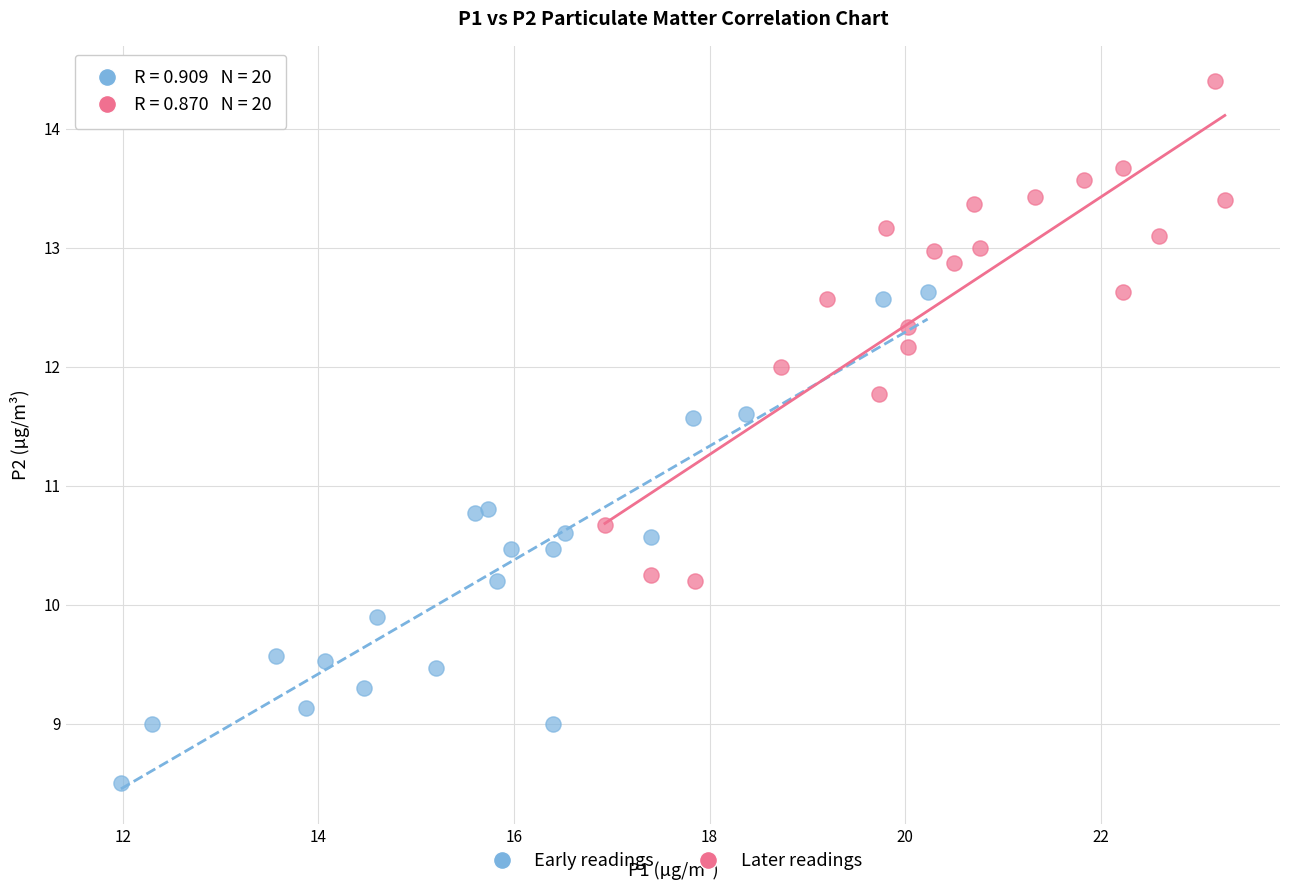

What are all the series names shown in the legend?

Early readings, Later readings